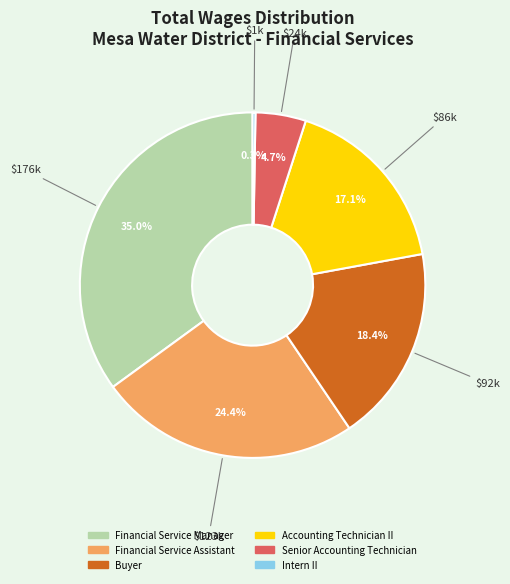

Which has a higher value, Accounting Technician II or Buyer?

Buyer